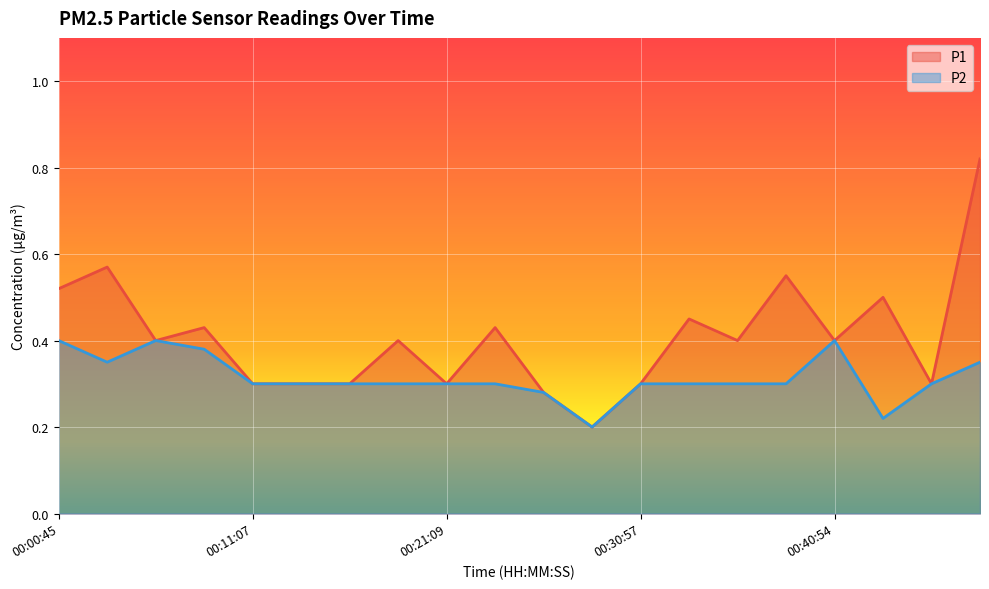

Is the value of P1 at 00:23:38 greater than the value of P2 at 00:28:31?

Yes